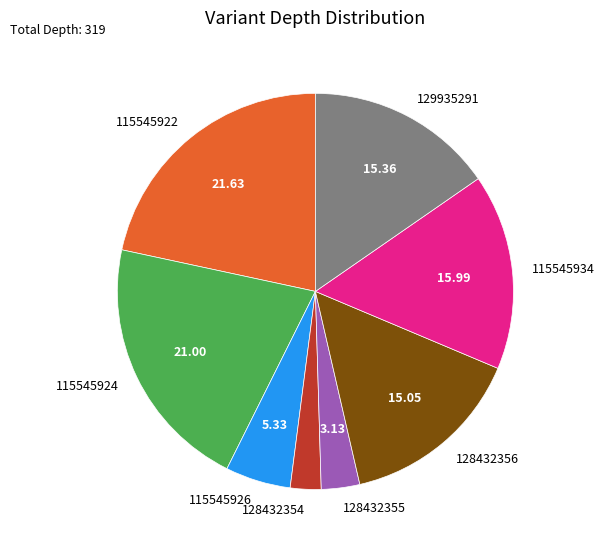

Is 115545922 the majority of the pie?

No